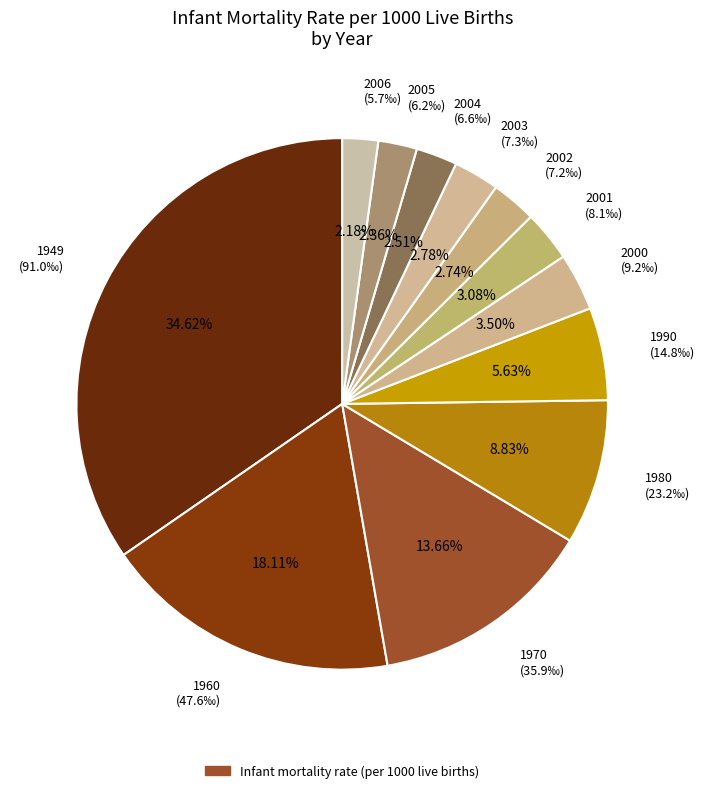

To the nearest percent, what is the average slice percentage?

8%